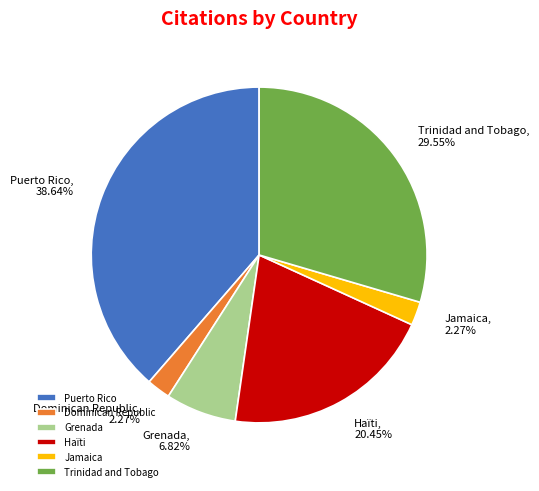

To the nearest percent, what portion does Jamaica represent?

2%